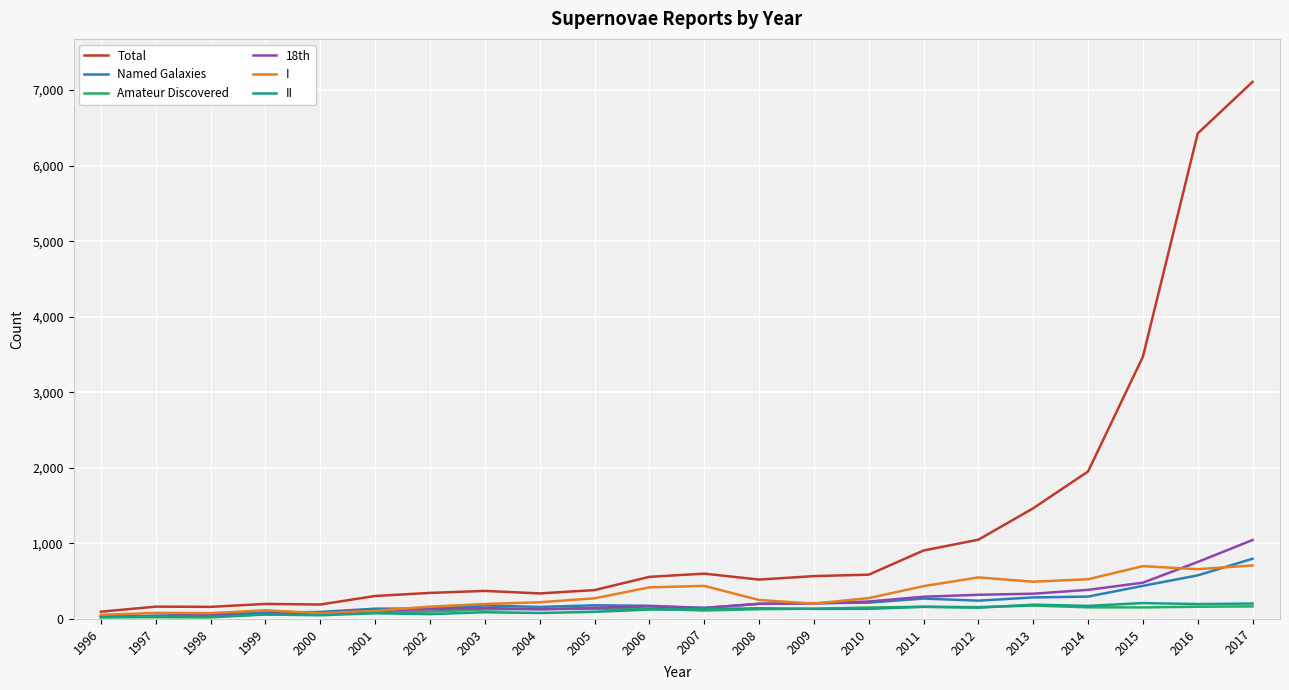

The value of Named Galaxies at 2003 is 179. True or false?

True